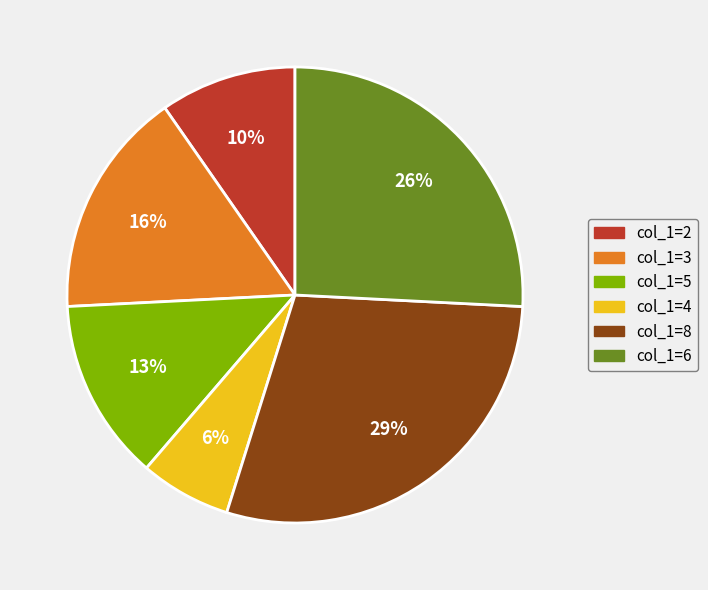

Is there a majority slice in this chart?

No